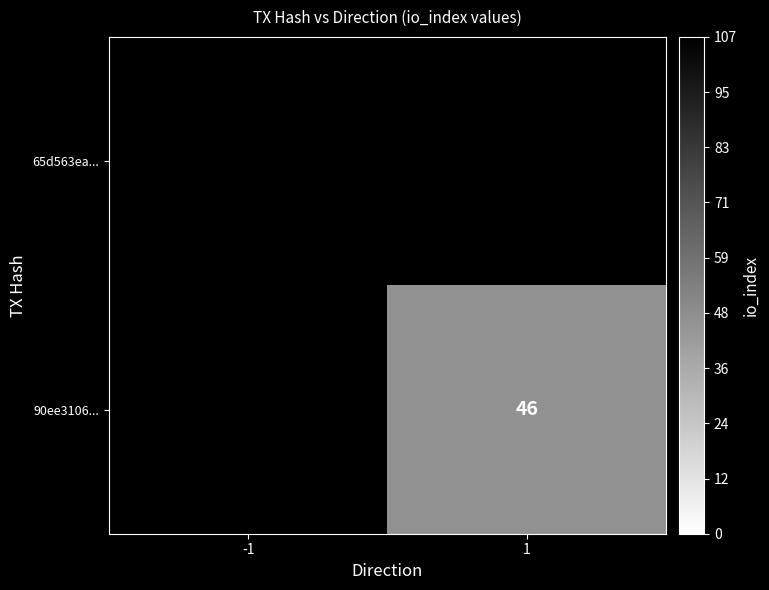

The 65d563ea... series shows 189 at -1. True or false?

False